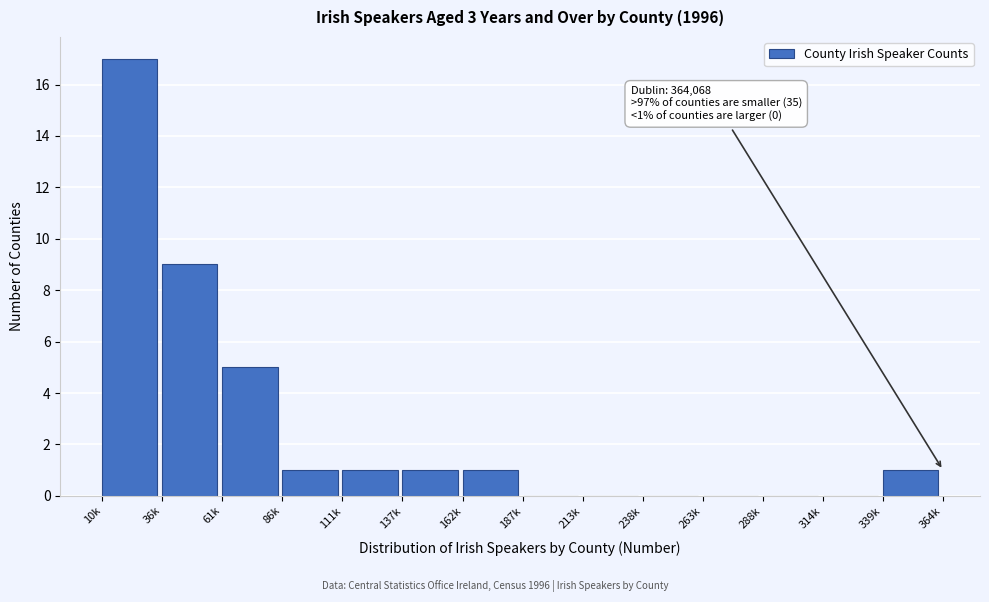

Reading left to right, what are all the values shown in this chart?

10k=17	36k=9	61k=5	86k=1	111k=1	137k=1	162k=1	187k=0	213k=0	238k=0	263k=0	288k=0	314k=0	339k=1